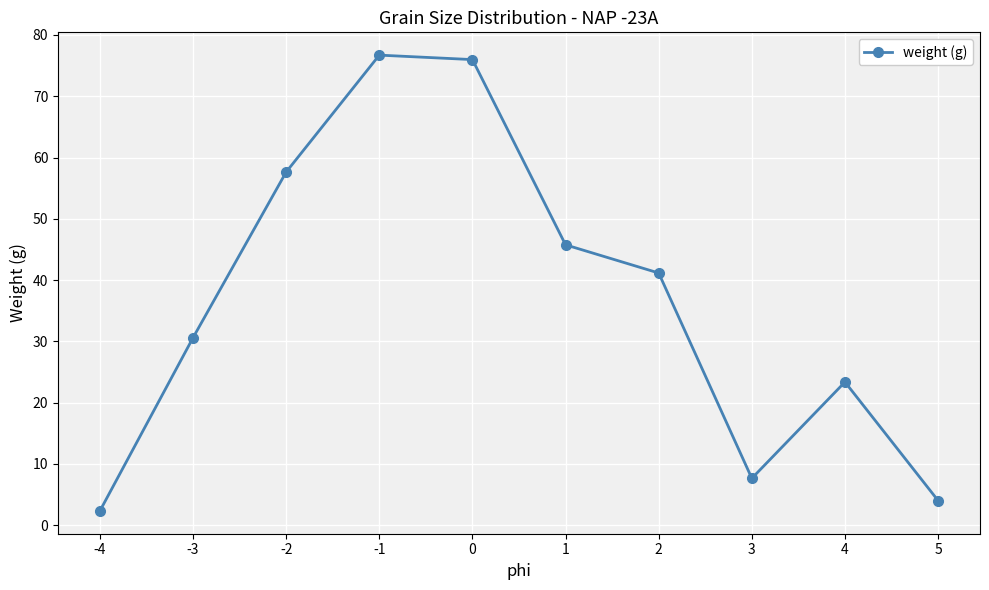

What is the sum of the values at 5 and 3?

11.7